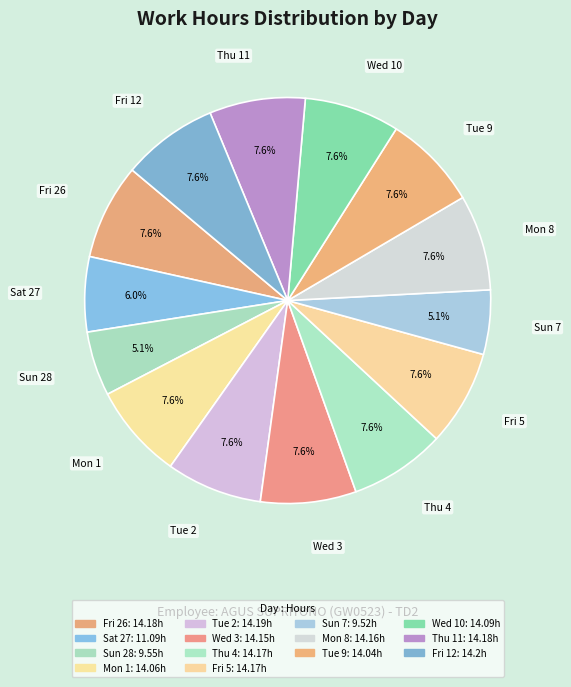

Count the number of slices in the pie.

14